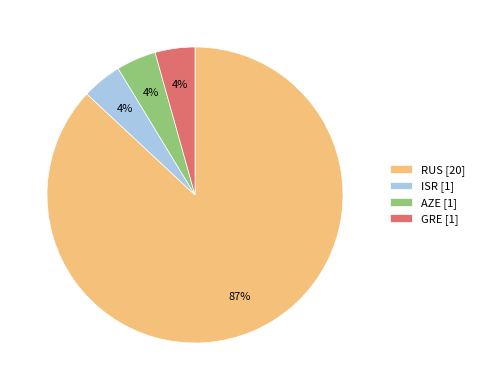

Between ISR [1] and RUS [20], which is larger?

RUS [20]